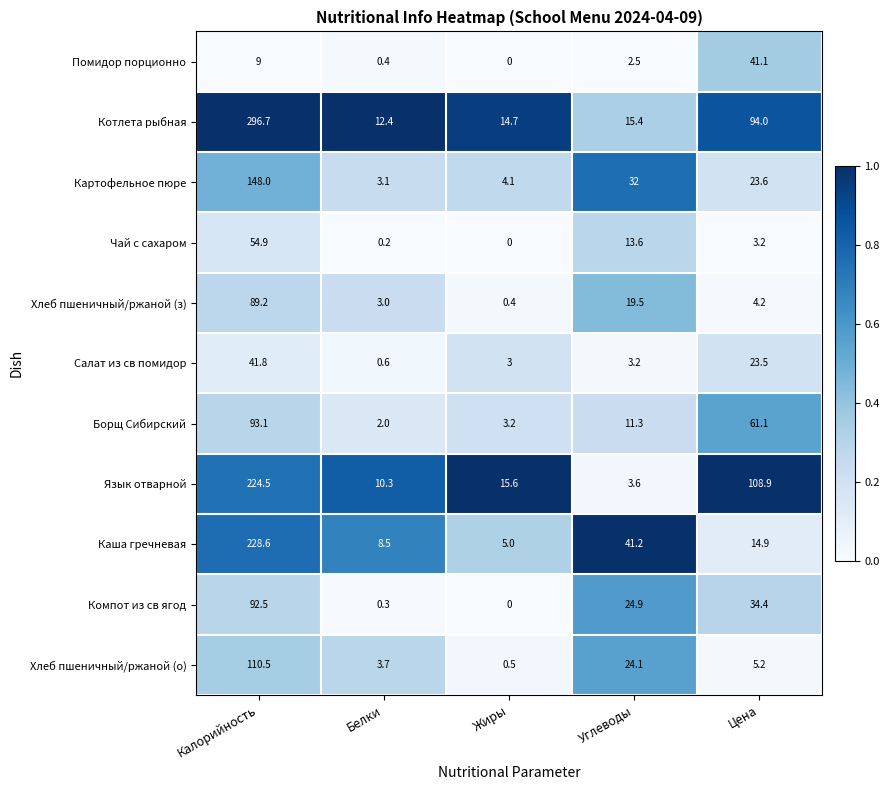

At how many categories does at least one series exceed 0?

5